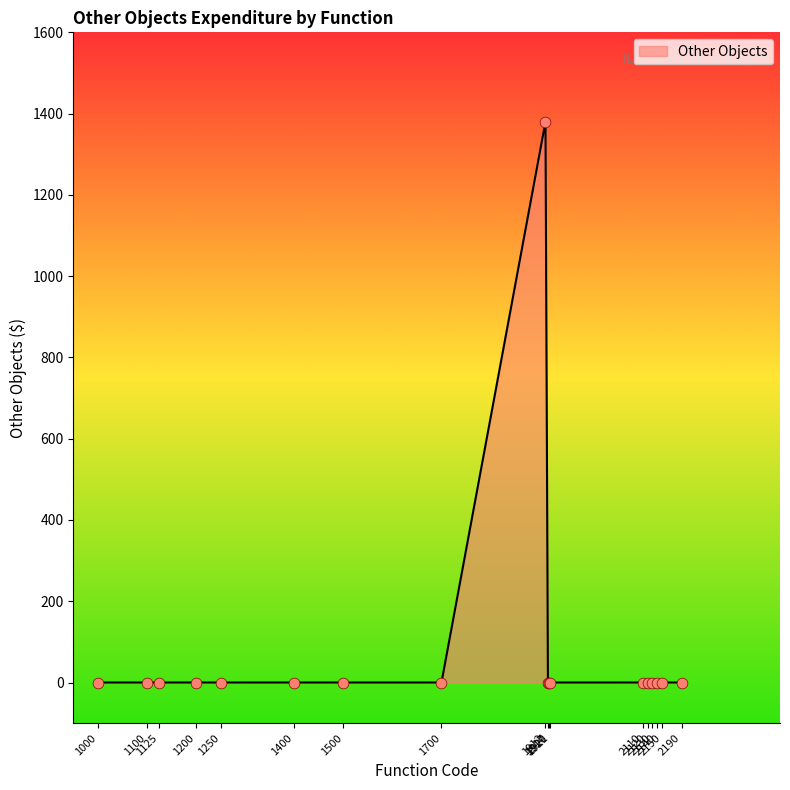

What is the maximum value shown in the chart?

1380